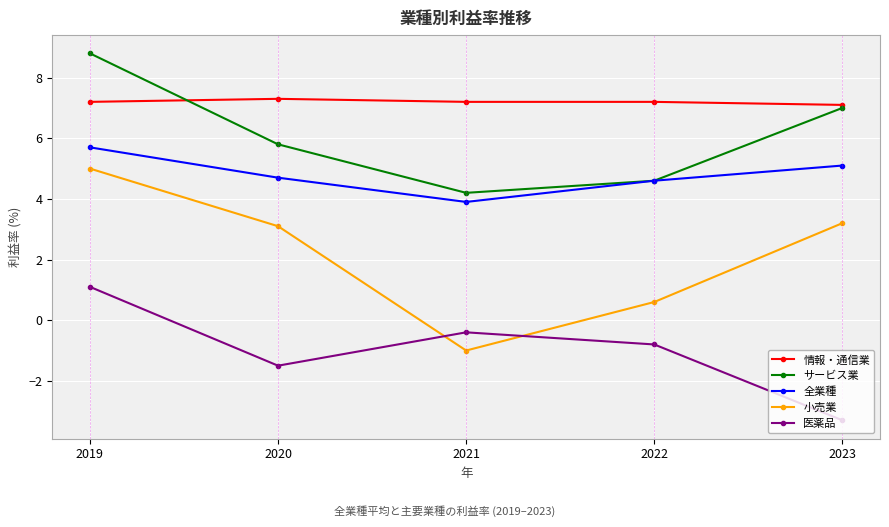

At how many categories does at least one series exceed 2?

5